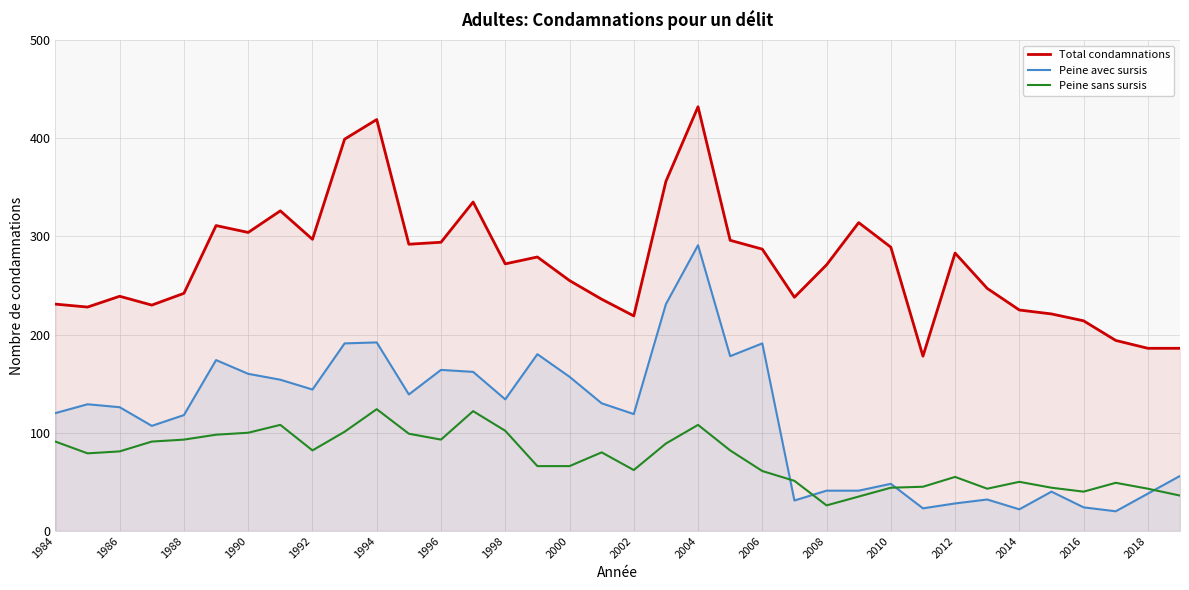

Reading left to right, transcribe all the data shown in this chart.

Total condamnations: 231	228	239	230	242	311	304	326	297	399	419	292	294	335	272	279	255	236	219	356	432	296	287	238	271	314	289	178	283	247	225	221	214	194	186	186
Peine avec sursis: 120	129	126	107	118	174	160	154	144	191	192	139	164	162	134	180	157	130	119	231	291	178	191	31	41	41	48	23	28	32	22	40	24	20	38	56
Peine sans sursis: 91	79	81	91	93	98	100	108	82	101	124	99	93	122	102	66	66	80	62	89	108	82	61	51	26	35	44	45	55	43	50	44	40	49	43	36